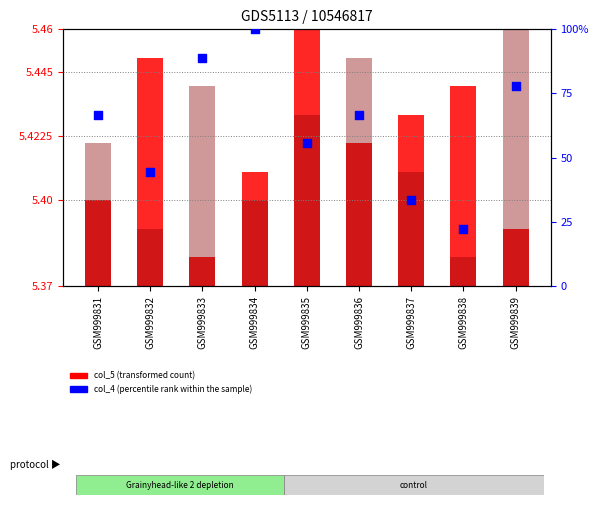

Which series has the widest spread of Y values?

col_4 (percentile rank within the sample)